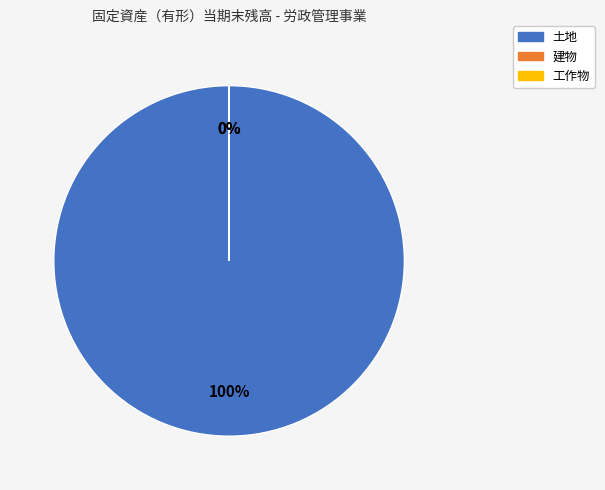

To the nearest percent, what portion does 土地 represent?

100%